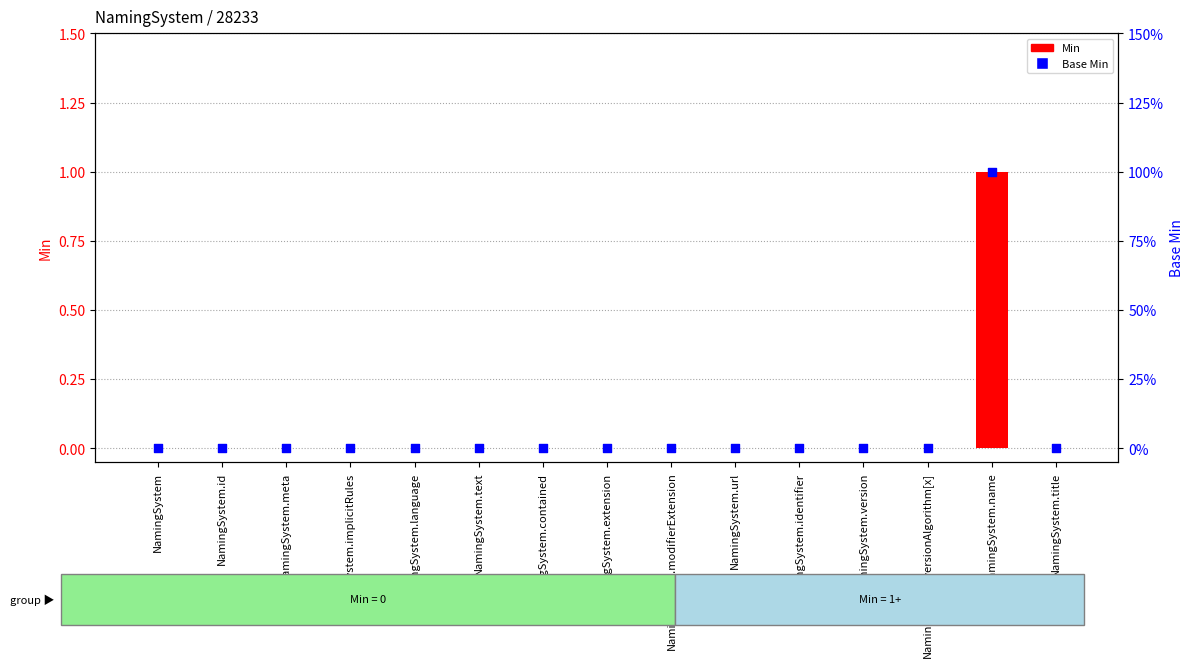

Which series contains the highest Y value?

Min